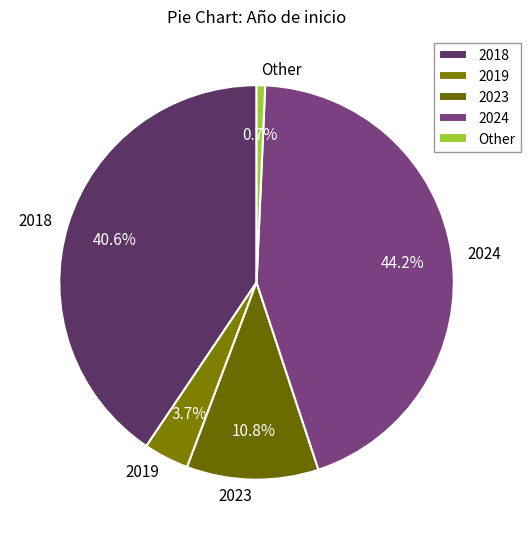

To the nearest percent, what is the combined percentage of 2019 and 2024?

48%